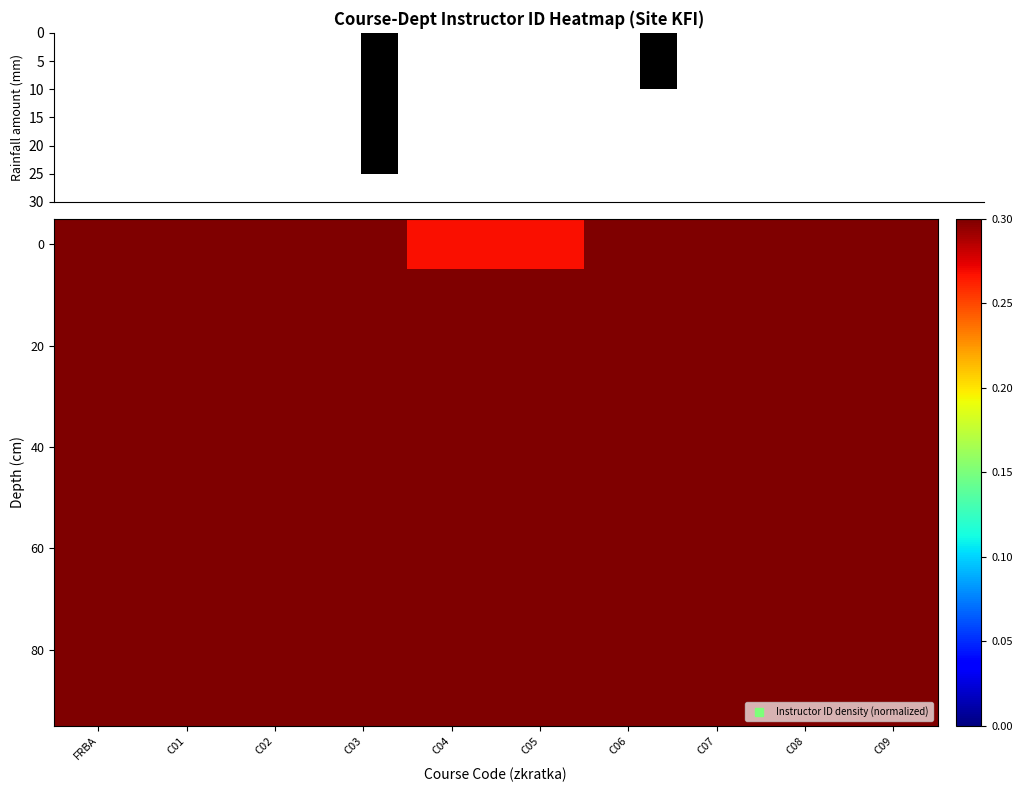

The value of 20 at C06 is 0.6. True or false?

False